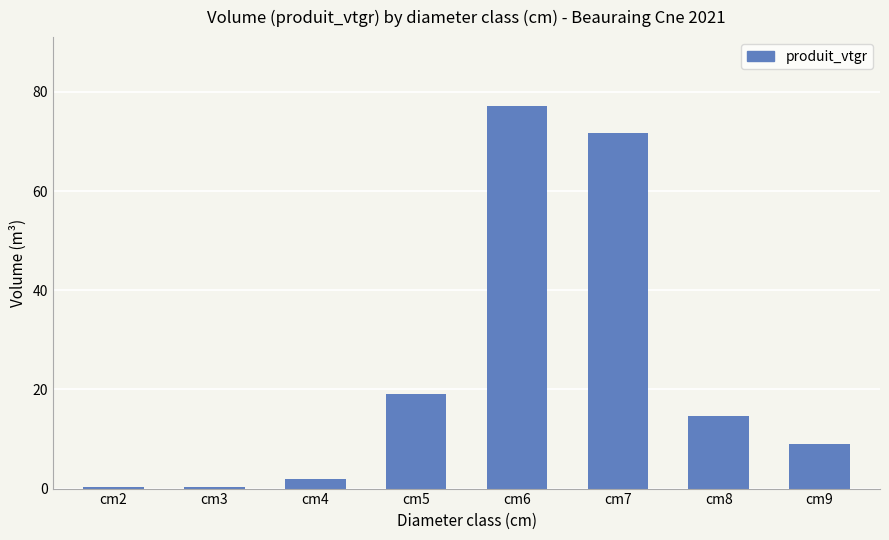

What is the sum of the values at cm6 and cm7?

148.8